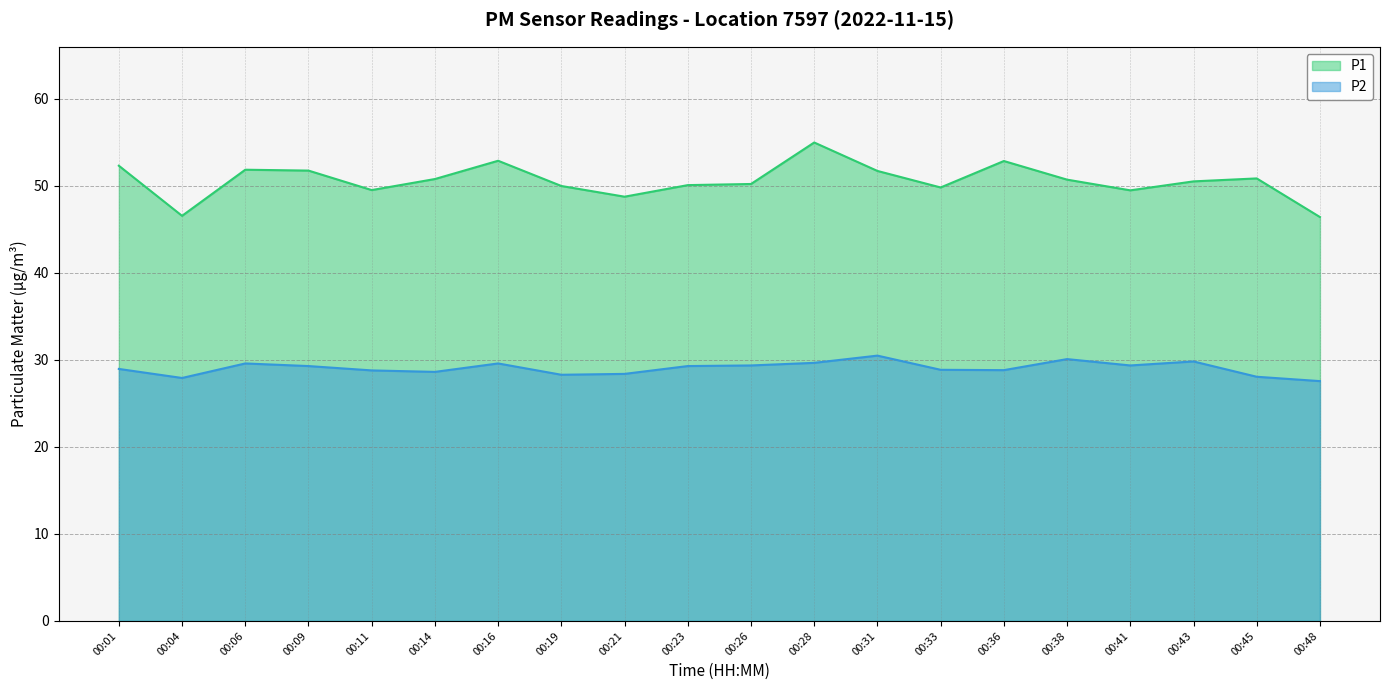

What is the maximum value for P1?

55.0